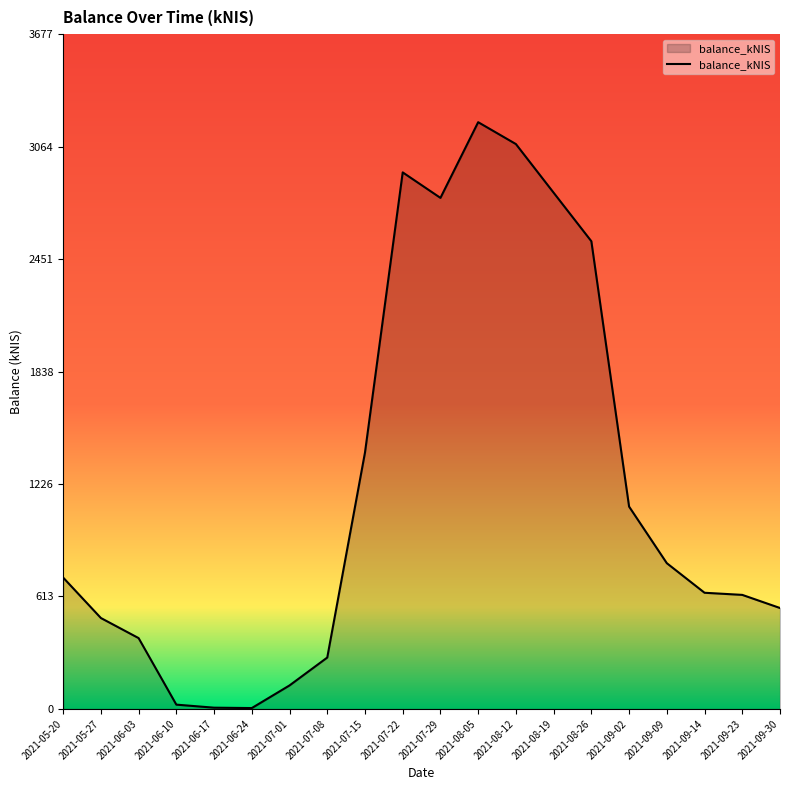

What is the sum of all values?

24483.8